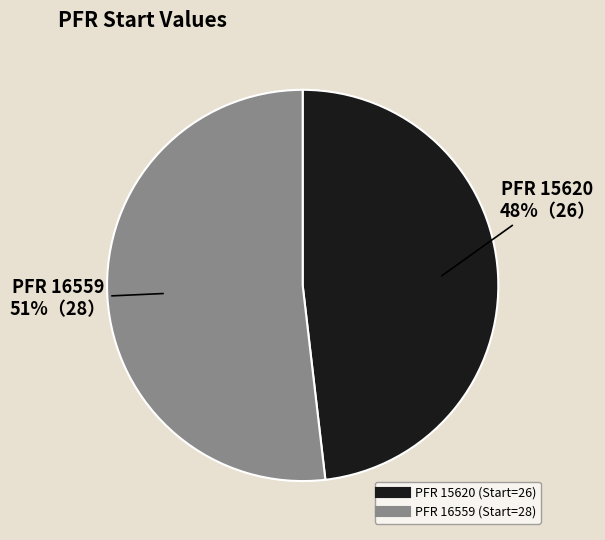

Is it true that 16559 is 59% of the pie?

False